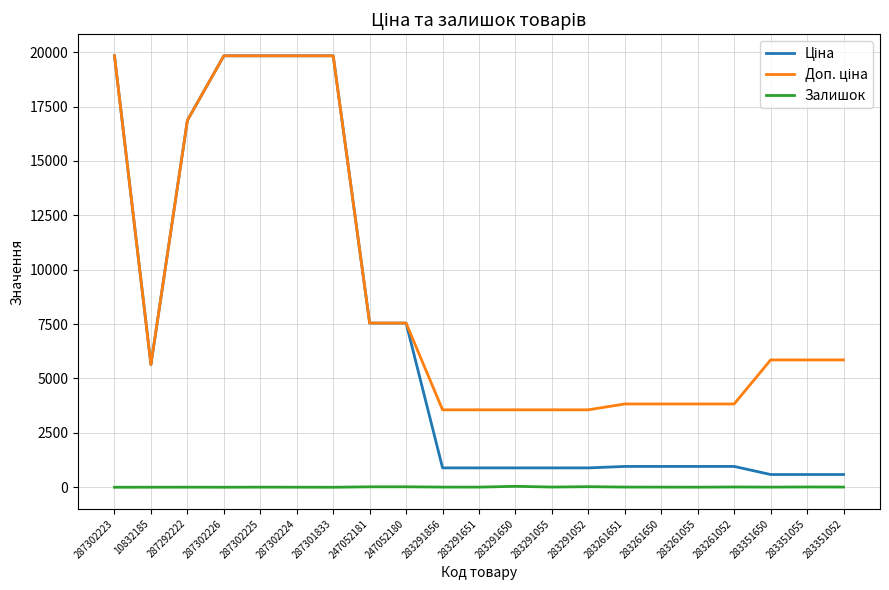

What is the greatest value displayed?

19831.1